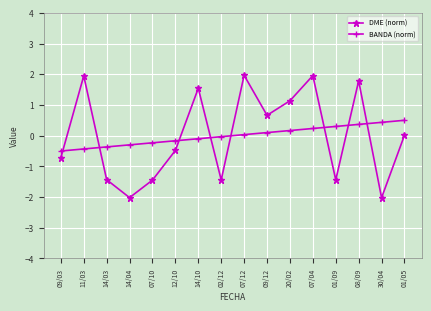

What is the total value across all series at 09/12?

0.8